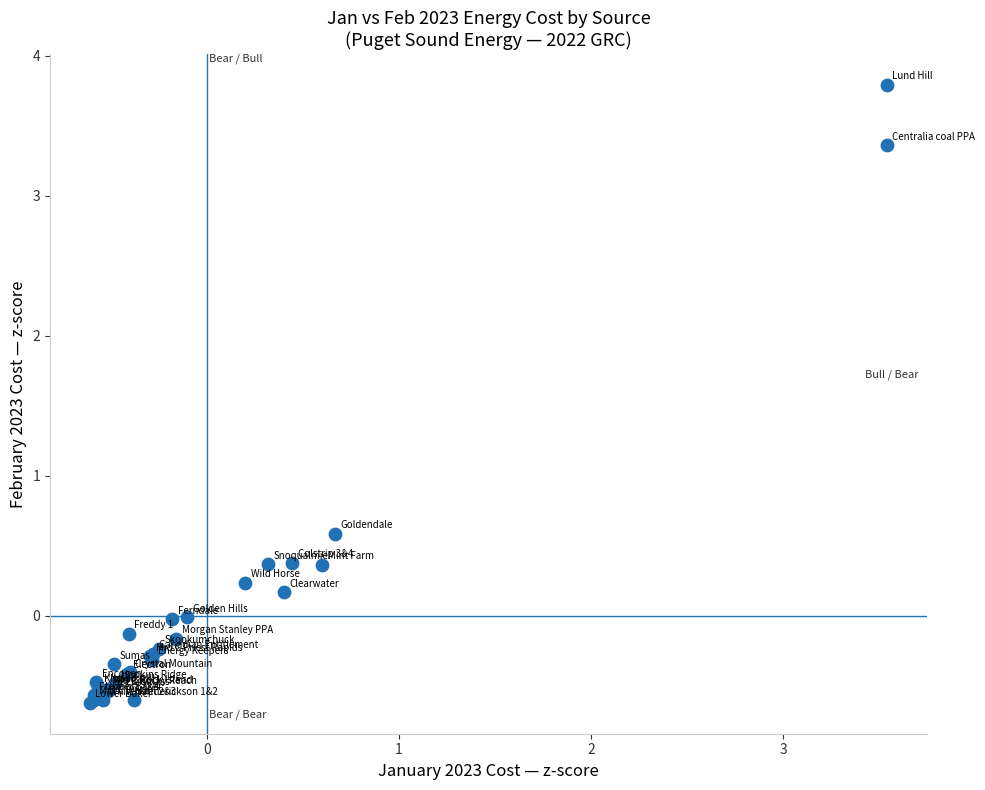

What Y value in the scatter plot is closest to 1?

0.6